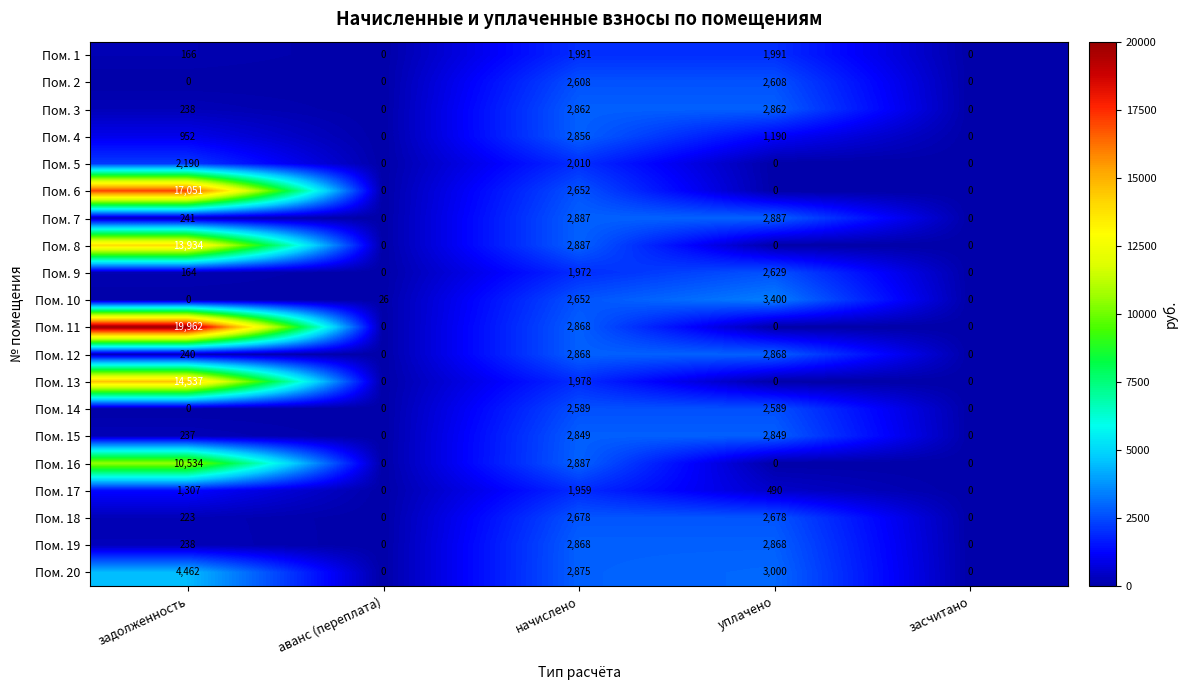

What is the maximum value shown in the chart?

19962